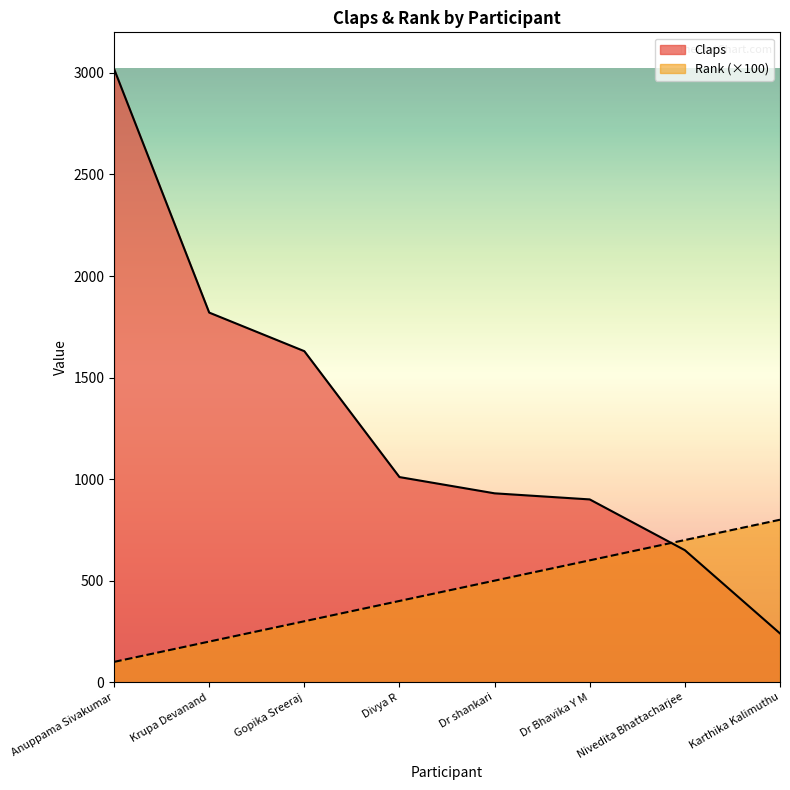

What is the approximate value of Claps at Nivedita Bhattacharjee, to the nearest 100?

600